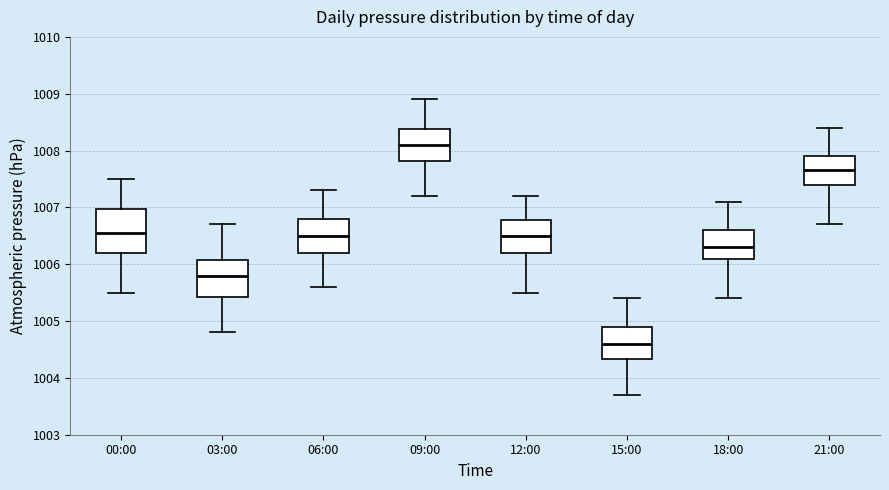

Which box has the highest median line?

09:00